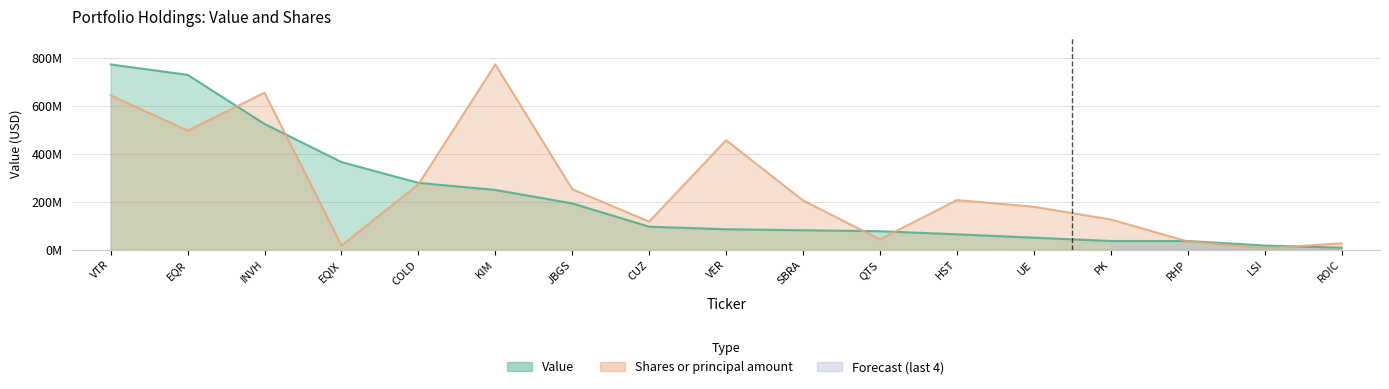

Rank the categories by Shares or principal amount value from lowest to highest.

LSI, EQIX, ROIC, RHP, QTS, CUZ, PK, UE, SBRA, HST, JBGS, COLD, VER, EQR, VTR, INVH, KIM